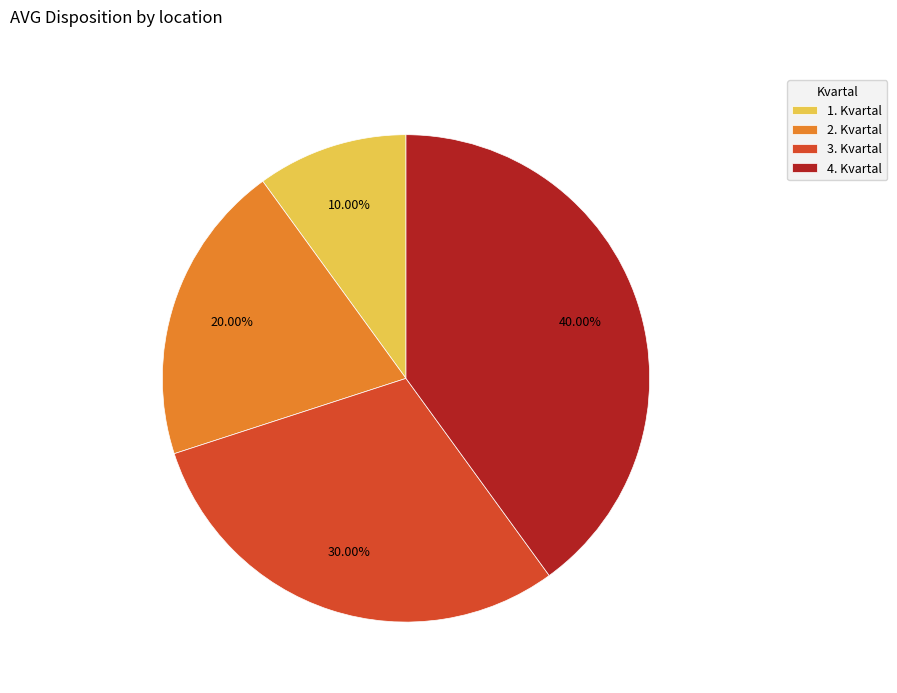

Which category has the biggest portion of the pie?

4. Kvartal